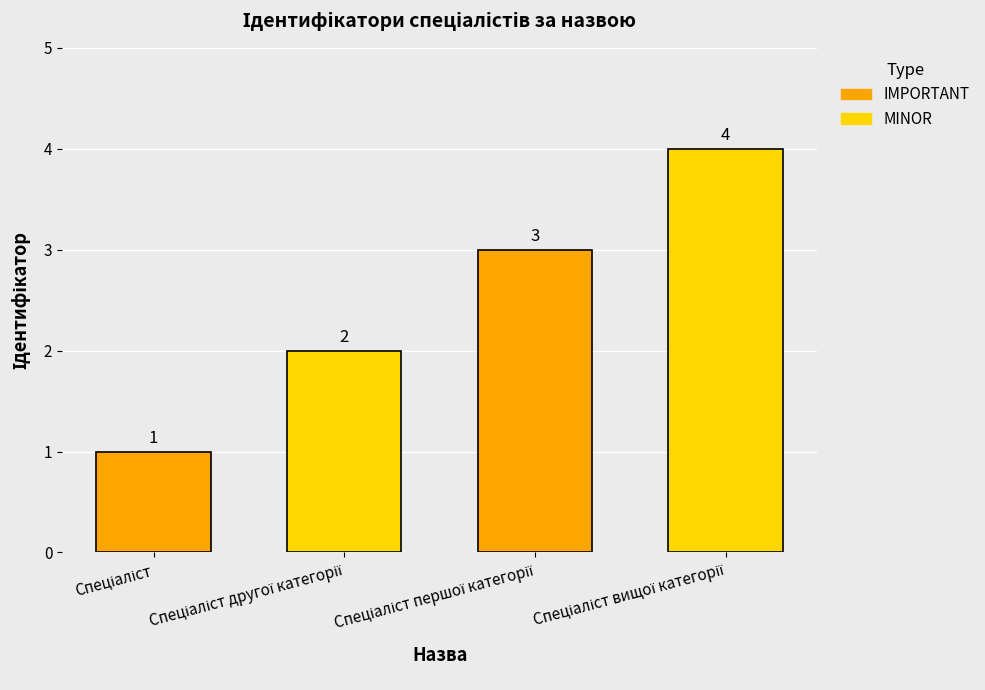

How many bars are there in total?

4